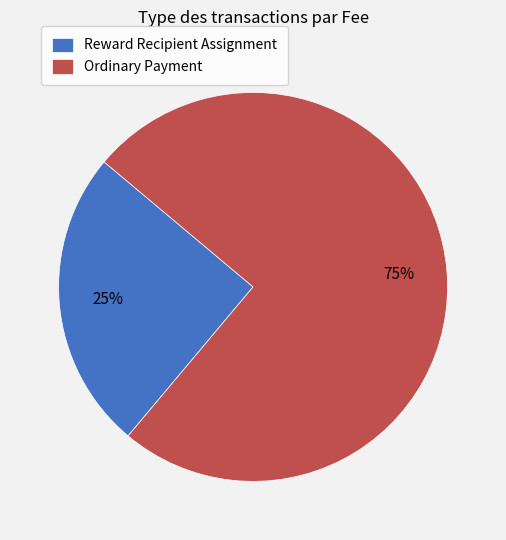

What is the majority slice?

Ordinary Payment